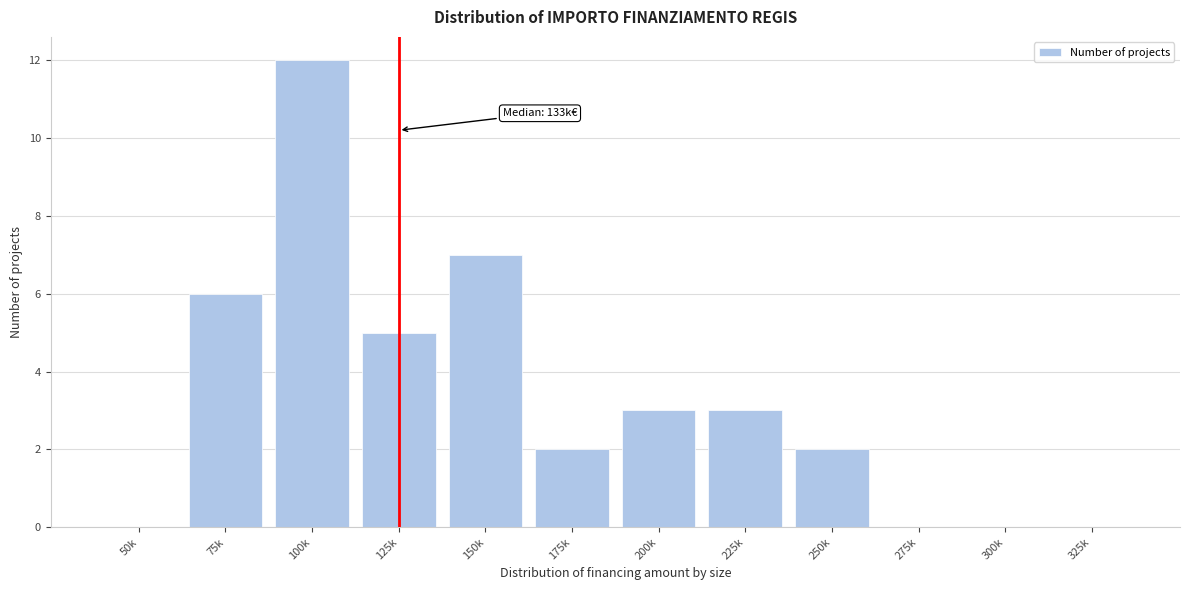

Reading right to left, what are all the values shown in this chart?

325k=0	300k=0	275k=0	250k=2	225k=3	200k=3	175k=2	150k=7	125k=5	100k=12	75k=6	50k=0